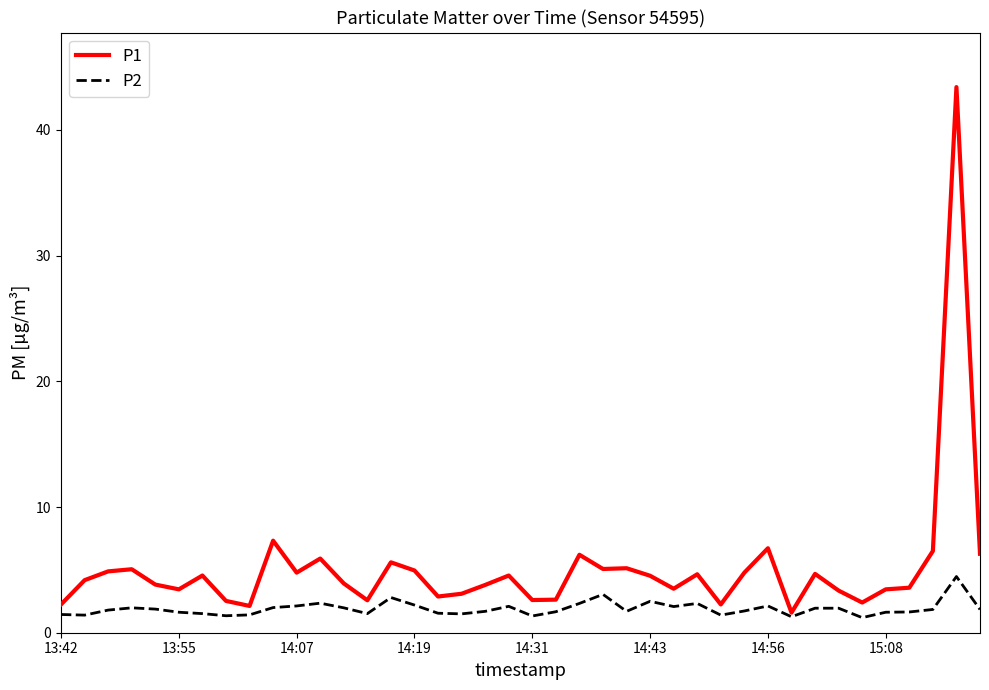

In P1, how many points are lower than both neighbors (excluding endpoints)?

11